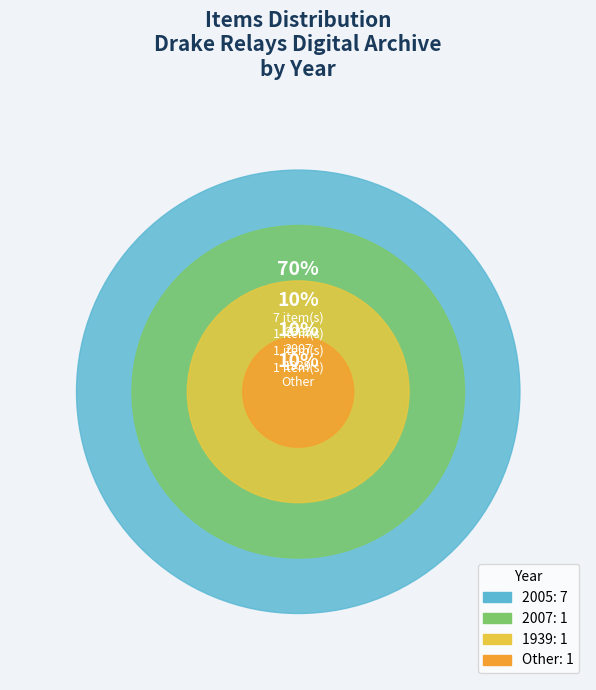

What is the largest slice in the pie chart?

2005